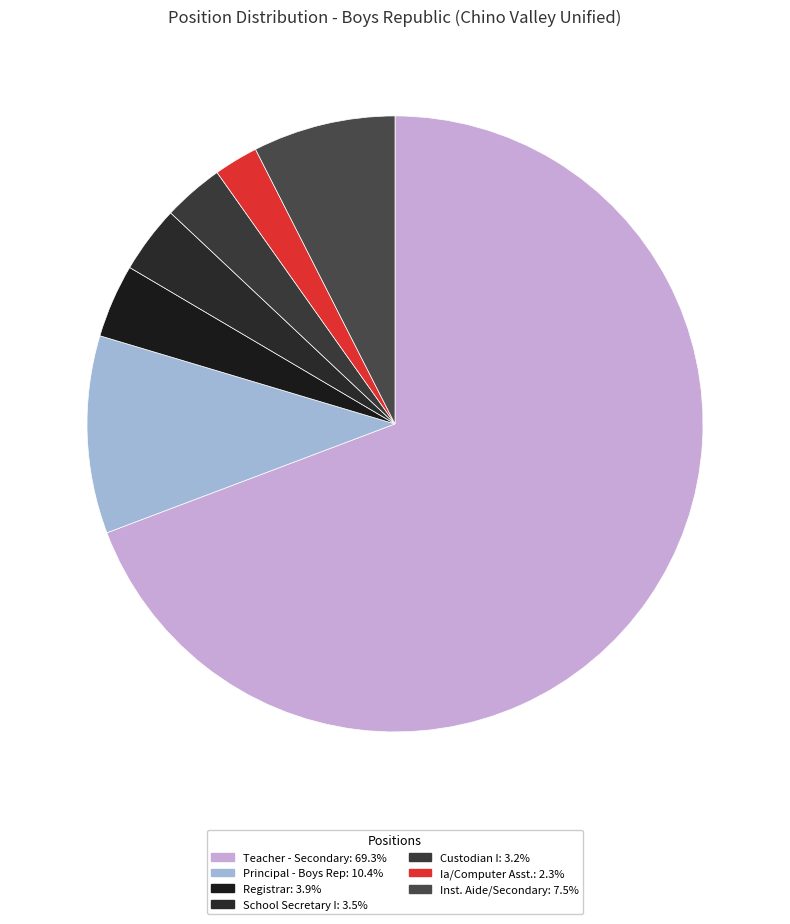

True or false: Registrar accounts for 4% of the total.

True